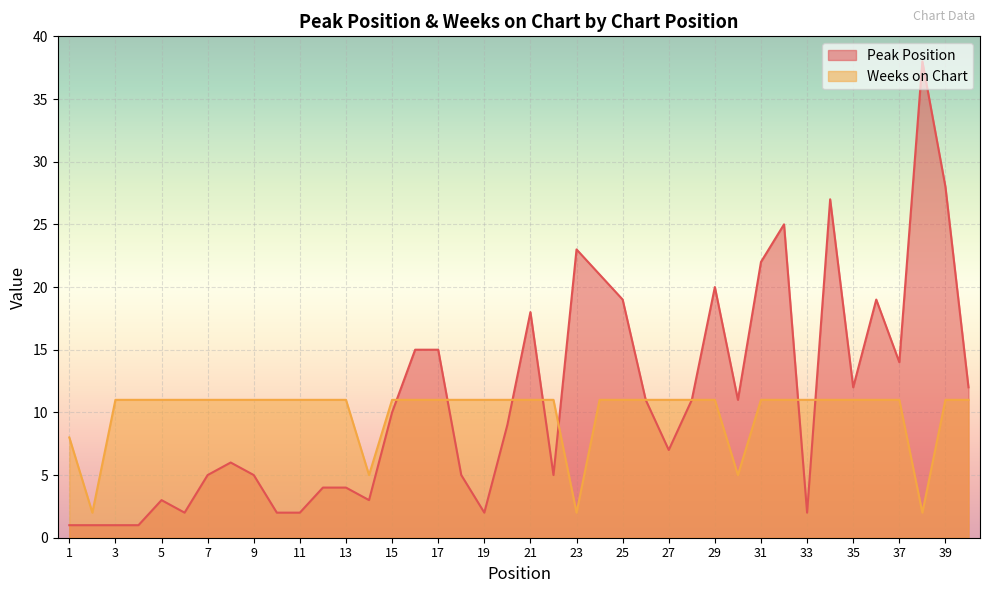

How many times do Peak Position and Weeks on Chart cross each other?

7